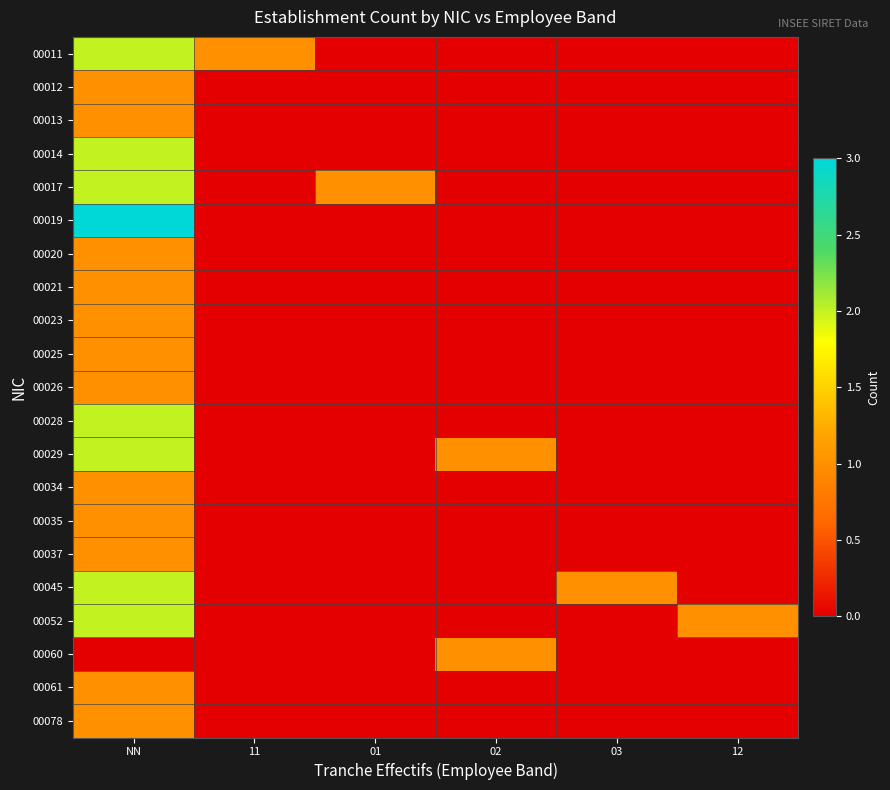

What is the maximum value shown in the chart?

3